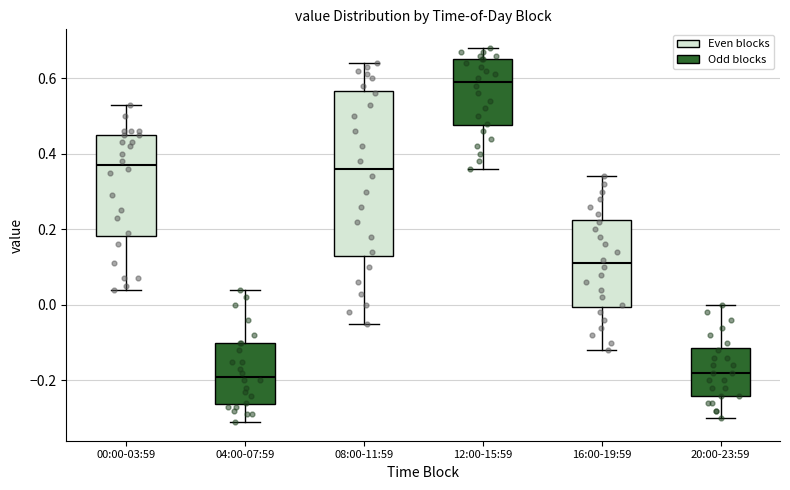

Reading left to right, read every box against the y-axis: the position of its median line, the range the box covers, and the ends of its whiskers. The values are not printed on the chart, so give them approximately, as read against the axis.

00:00-03:59: median 0.38, box 0.18 to 0.46, whiskers 0.04 to 0.54
04:00-07:59: median -0.18, box -0.26 to -0.10, whiskers -0.30 to 0.04
08:00-11:59: median 0.36, box 0.14 to 0.56, whiskers -0.04 to 0.64
12:00-15:59: median 0.60, box 0.48 to 0.66, whiskers 0.36 to 0.68
16:00-19:59: median 0.12, box 0.00 to 0.22, whiskers -0.12 to 0.34
20:00-23:59: median -0.18, box -0.24 to -0.12, whiskers -0.30 to 0.00